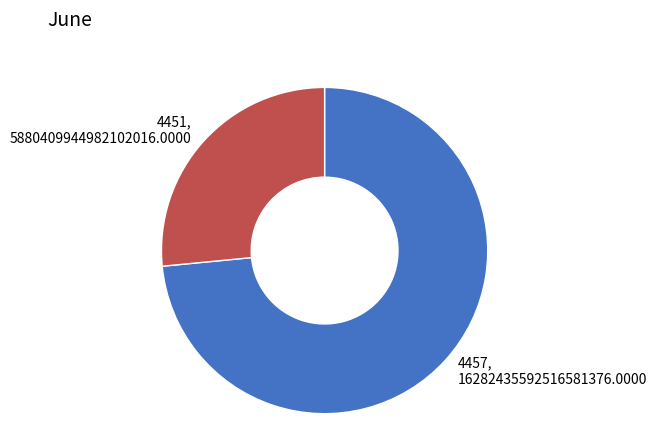

Count the number of slices in the pie.

2